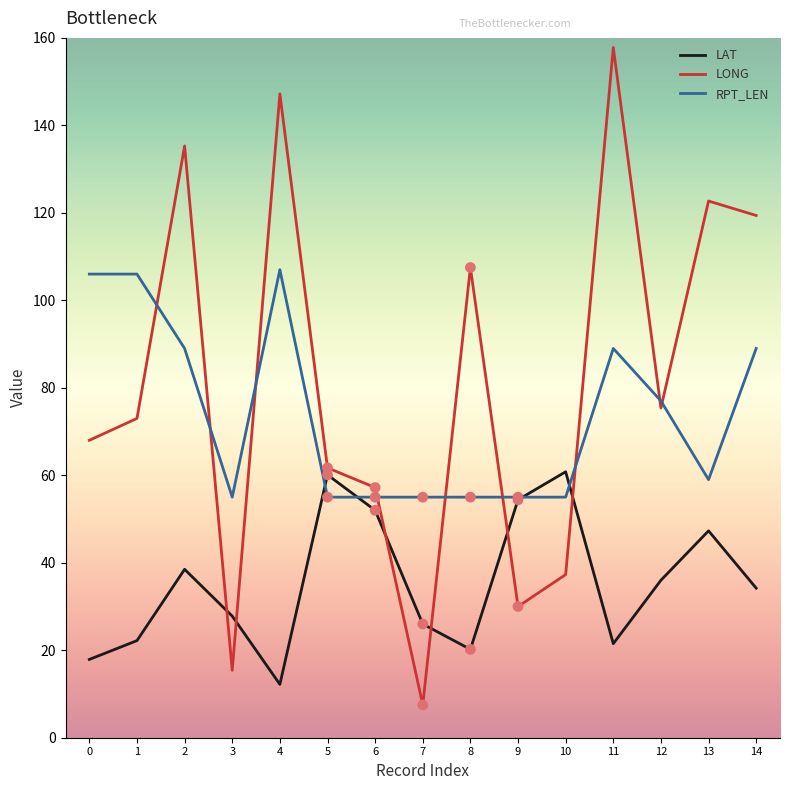

At how many categories does at least one series exceed 82?

8